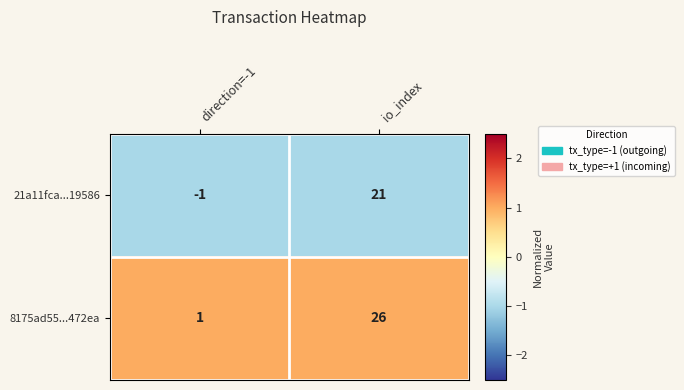

Reading left to right, list all the values displayed in this chart.

21a11fca...19586: -1	21
8175ad55...472ea: 1	26